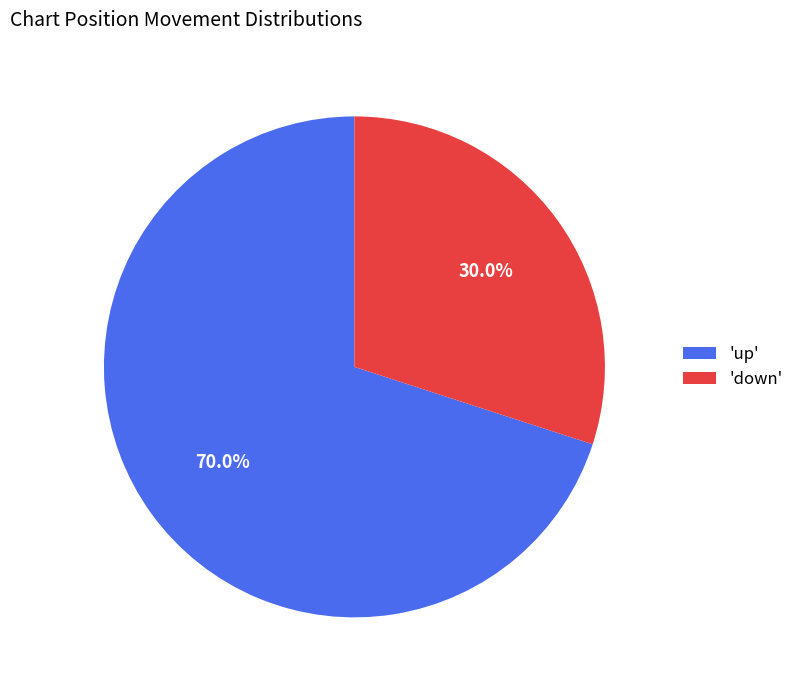

Do 'down' and 'up' together represent more than half of the pie?

Yes